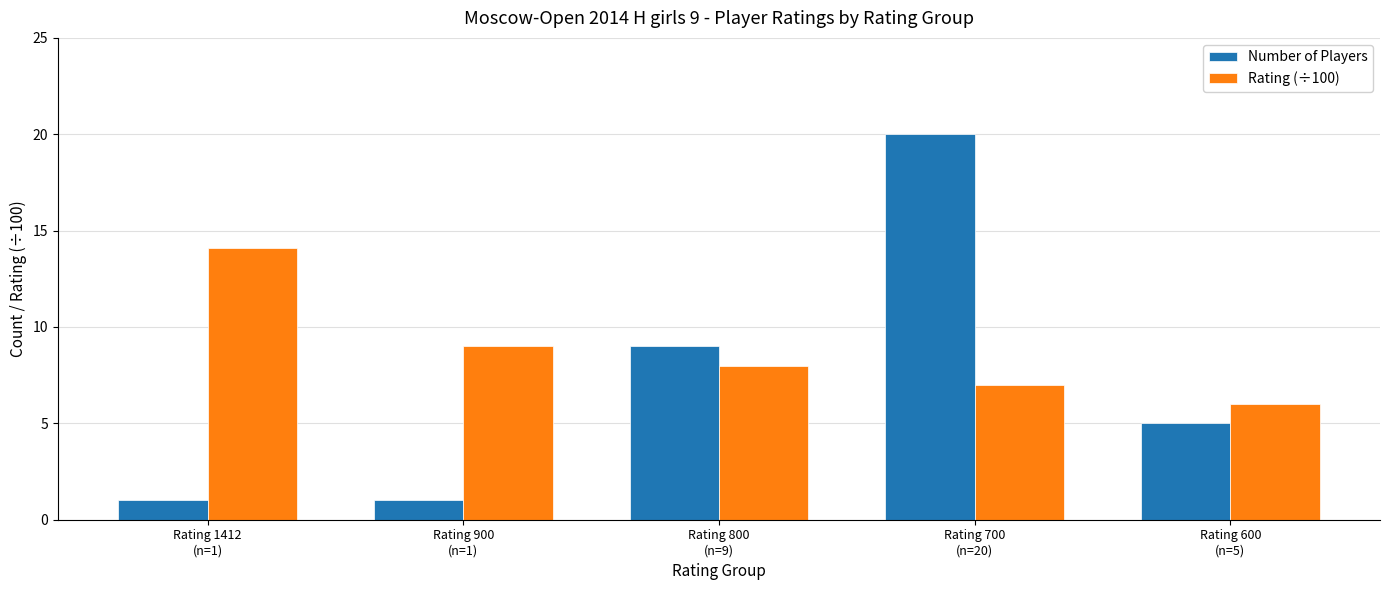

What is the smallest value displayed?

1.0